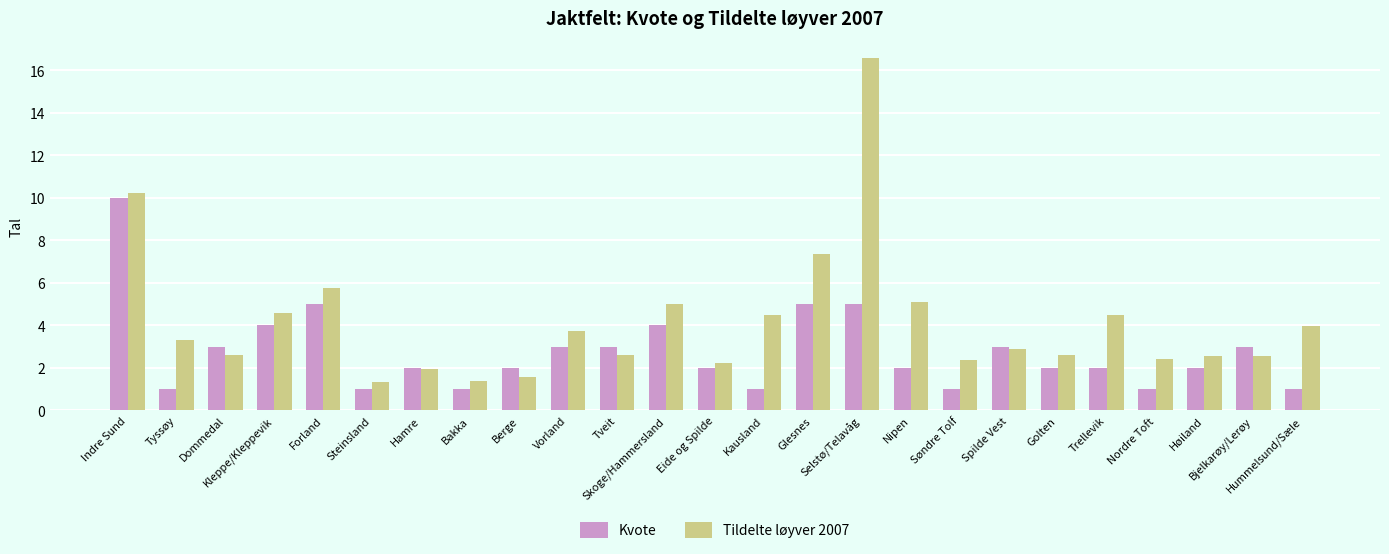

What is the sum of the Tildelte løyver 2007 values at Nipen and Kleppe/Kleppevik?

9.7